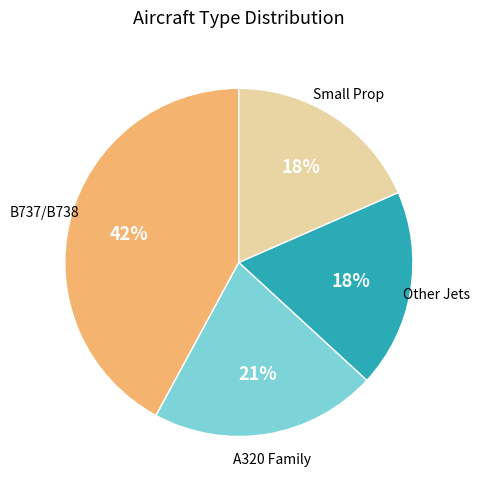

Is there a majority slice in this chart?

No